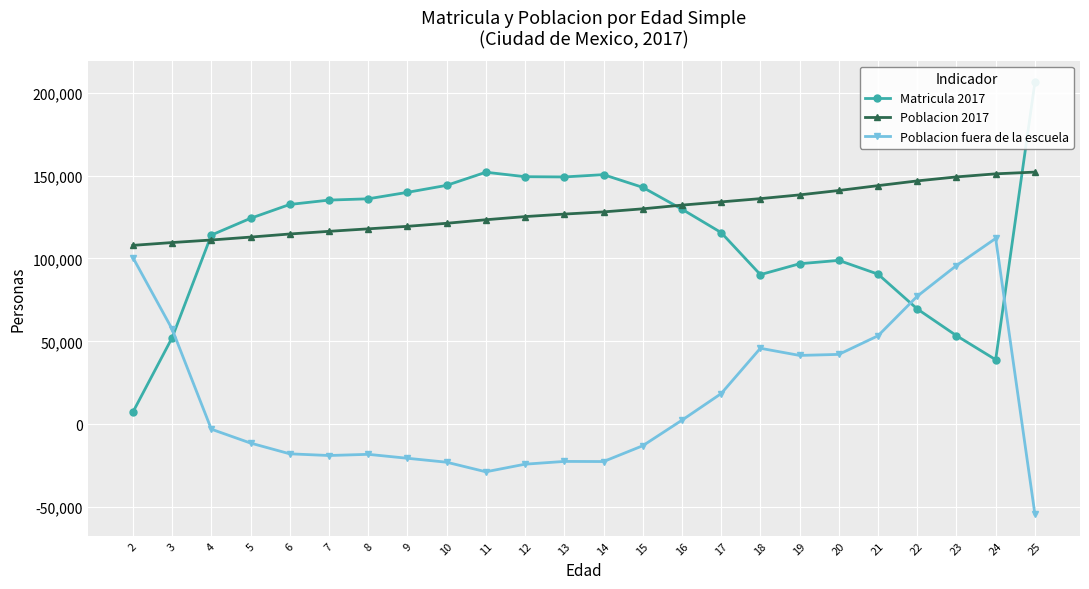

Reading left to right, what are all the values shown in this chart?

Matricula 2017: 2=7330	3=52177	4=114076	5=124197	6=132546	7=135168	8=135956	9=139850	10=144061	11=151973	12=149286	13=149132	14=150519	15=142860	16=129692	17=115587	18=90227	19=96797	20=98818	21=90525	22=69547	23=53435	24=38946	25=206201
Poblacion 2017: 2=107880	3=109580	4=111119	5=112870	6=114740	7=116338	8=117843	9=119356	10=121190	11=123328	12=125227	13=126739	14=128053	15=129915	16=132146	17=134087	18=136057	19=138316	20=140963	21=143894	22=146747	23=149159	24=151012	25=152057
Poblacion fuera de la escuela: 2=100550	3=57403	4=-2957	5=-11327	6=-17806	7=-18830	8=-18113	9=-20494	10=-22871	11=-28645	12=-24059	13=-22393	14=-22466	15=-12945	16=2454	17=18500	18=45830	19=41519	20=42145	21=53369	22=77200	23=95724	24=112066	25=-54144